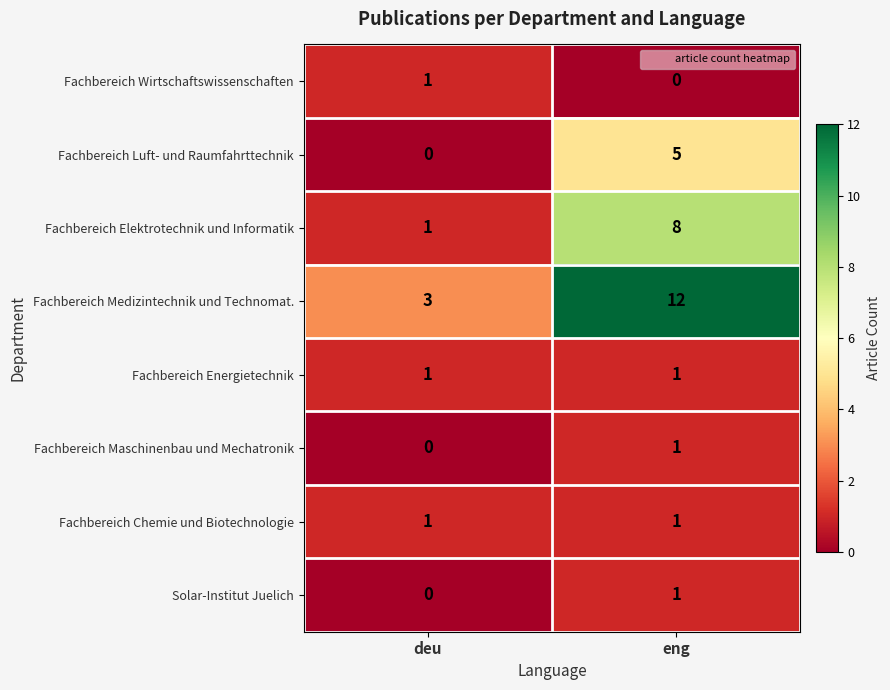

Rank the categories by Fachbereich Maschinenbau und Mechatronik value from lowest to highest.

deu, eng